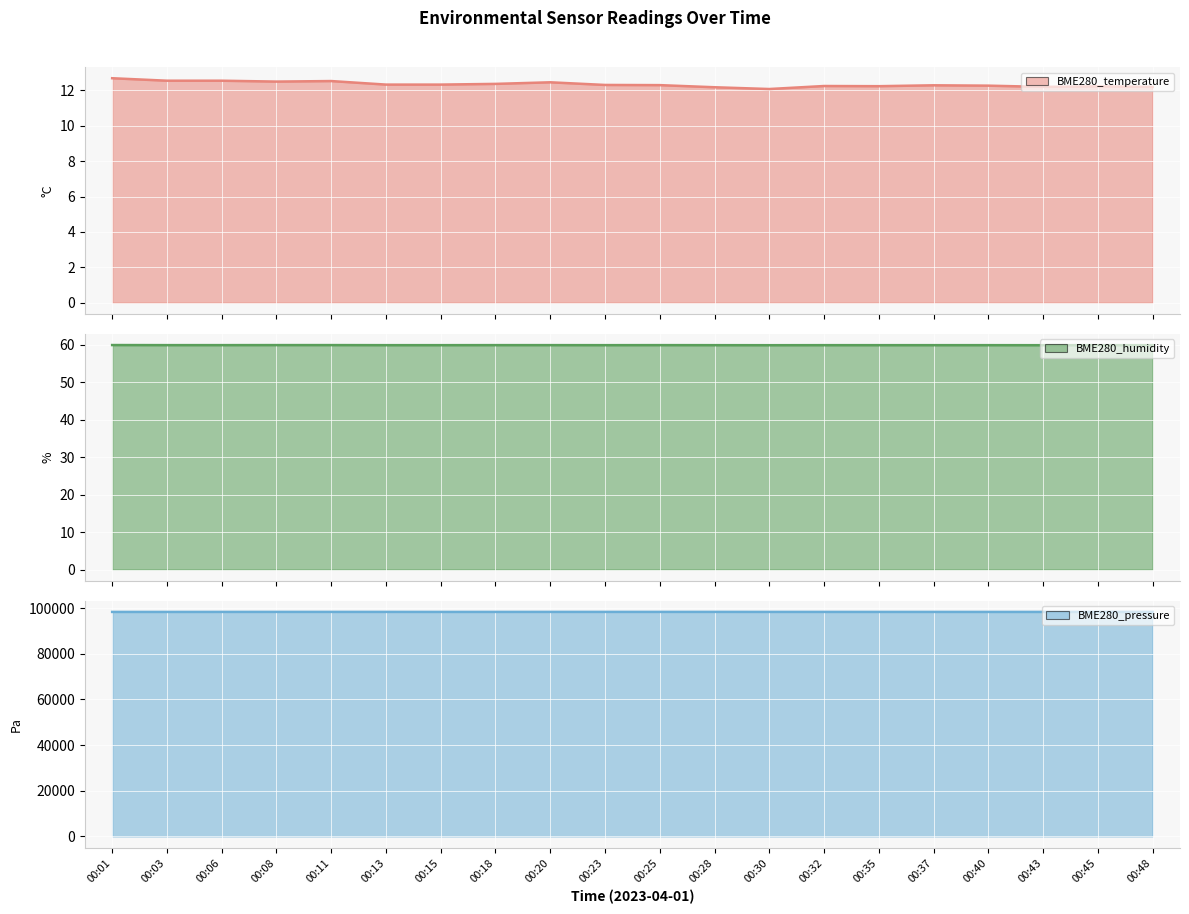

How many lines are shown in the chart?

3